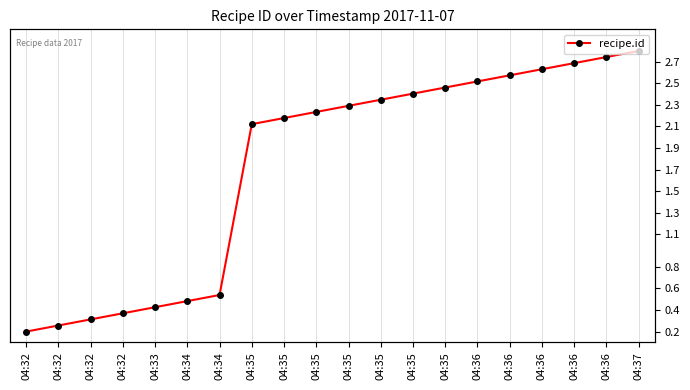

What is the sum of the values at 04:35 and 04:32?

2.8